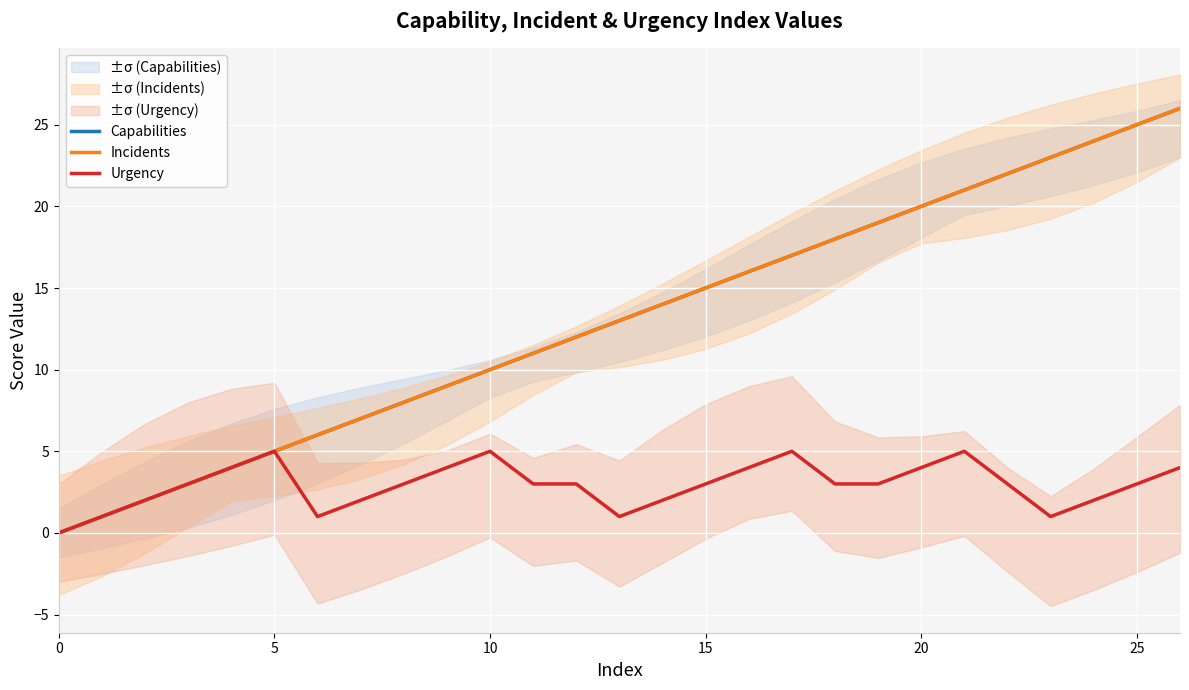

Which series changed the most between 25 and 12?

Capabilities